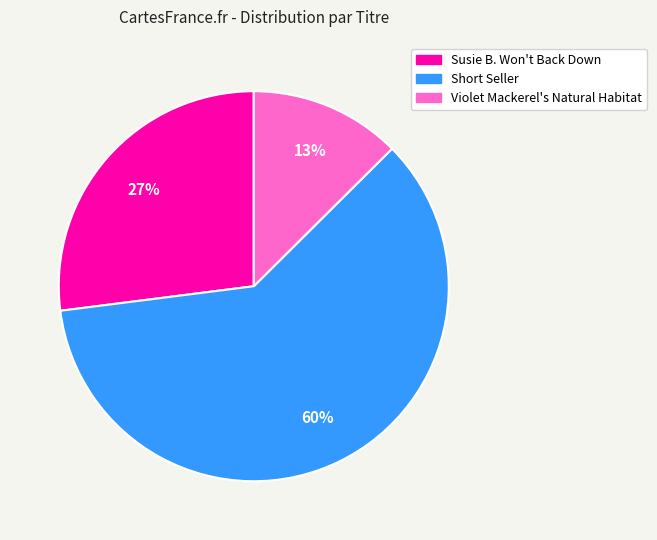

Which slice represents more than half of the pie?

Short Seller